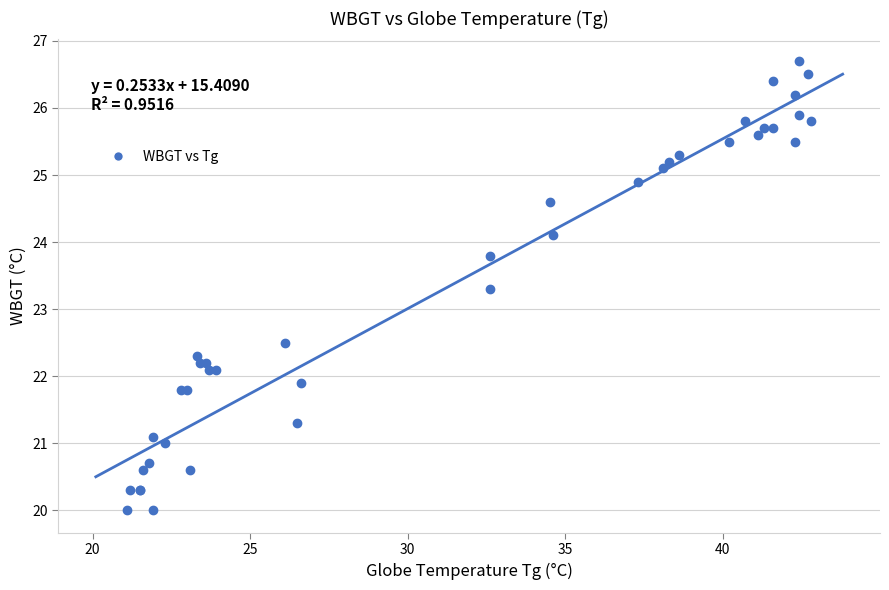

What Y value in the scatter plot is closest to 23?

23.3